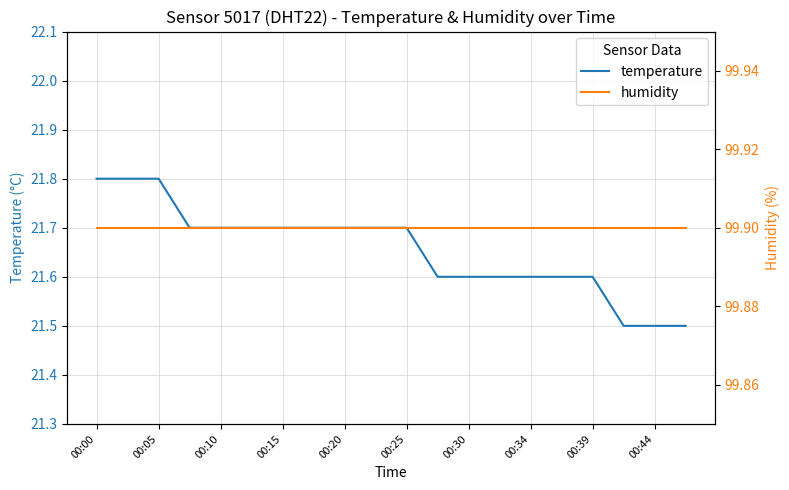

Which series has the largest total across all categories?

humidity